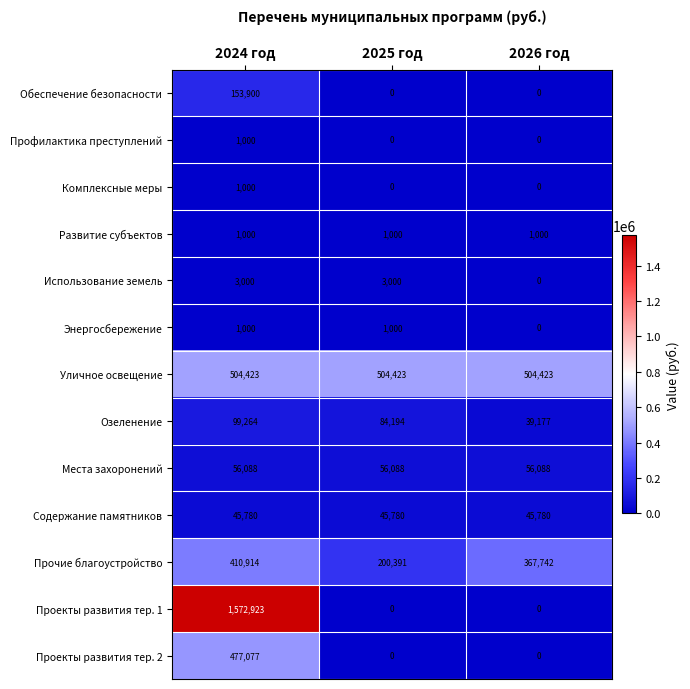

What is the greatest value displayed?

1572923